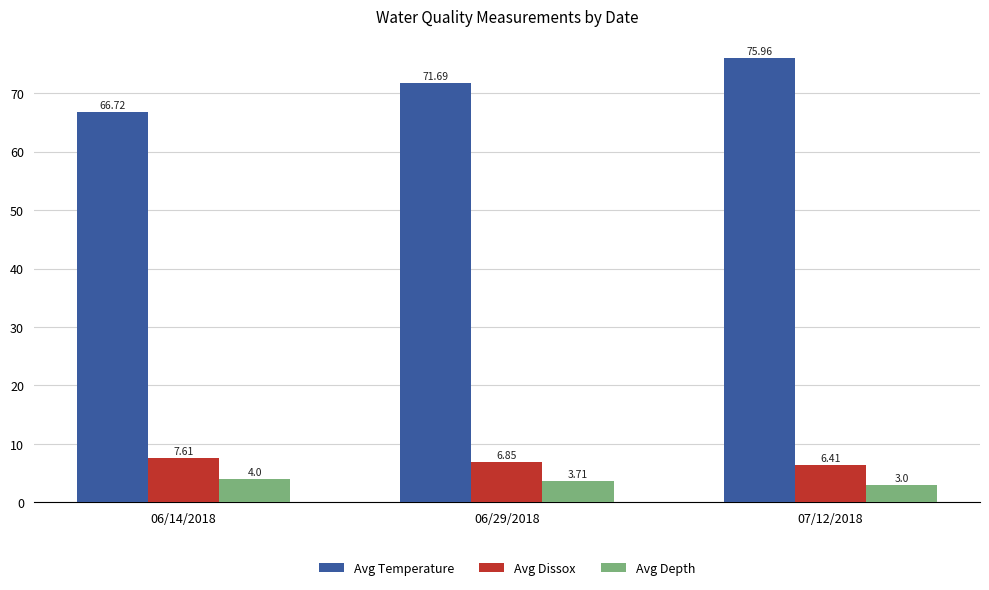

At how many categories does at least one series exceed 67?

2